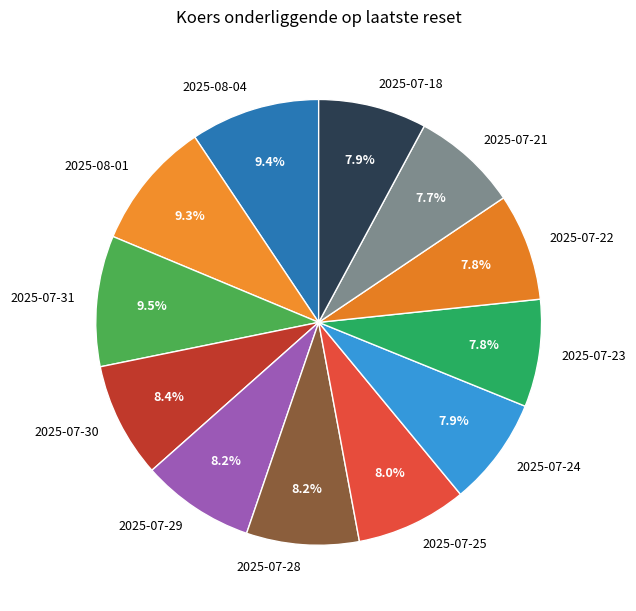

How many segments does this pie chart have?

12